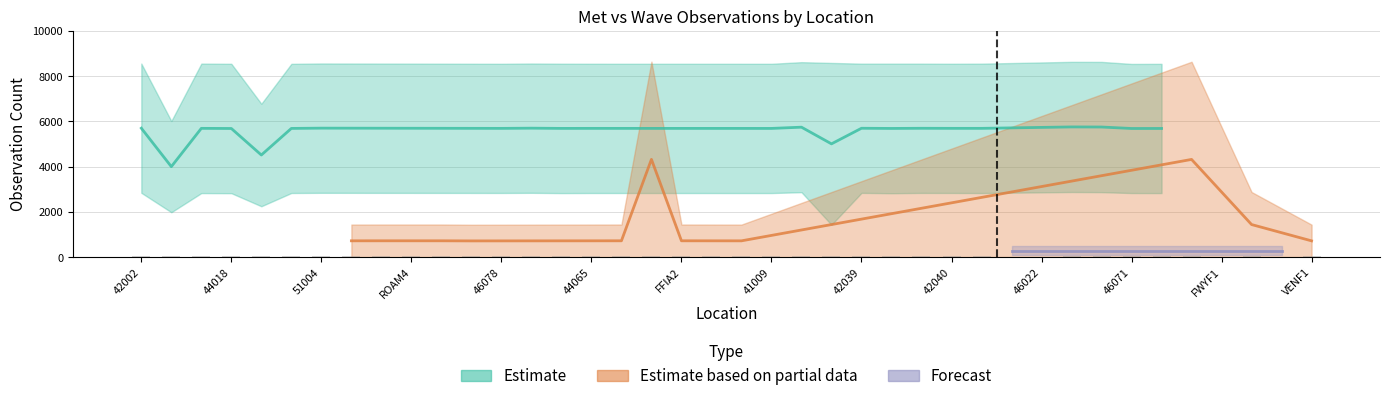

What is the difference between the maximum and second lowest values in the met series?

8638